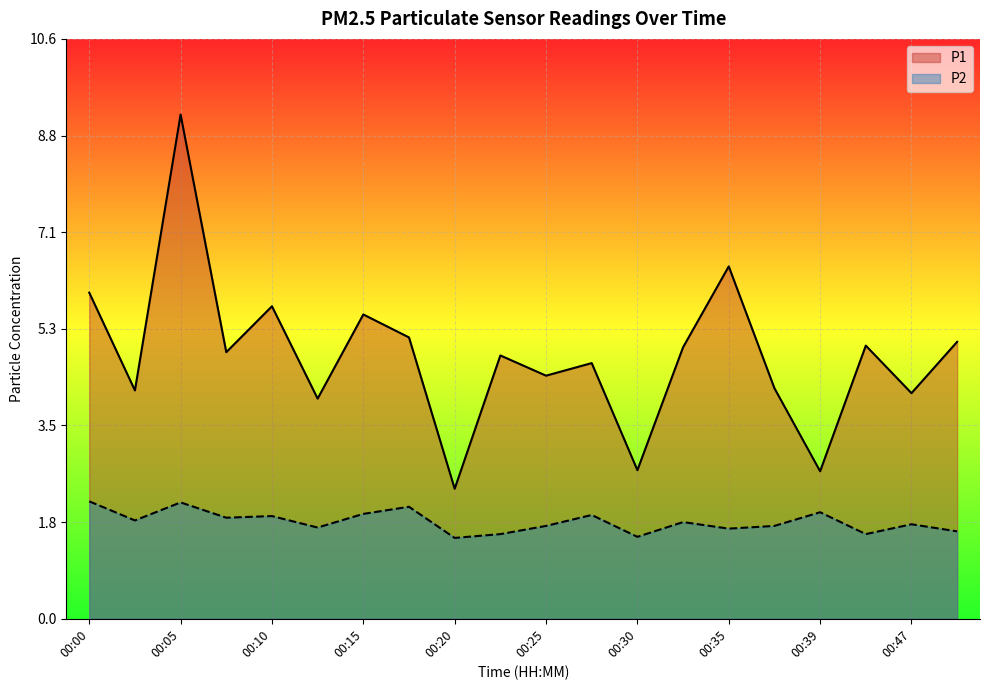

How many interior local peaks does the P2 series have?

7